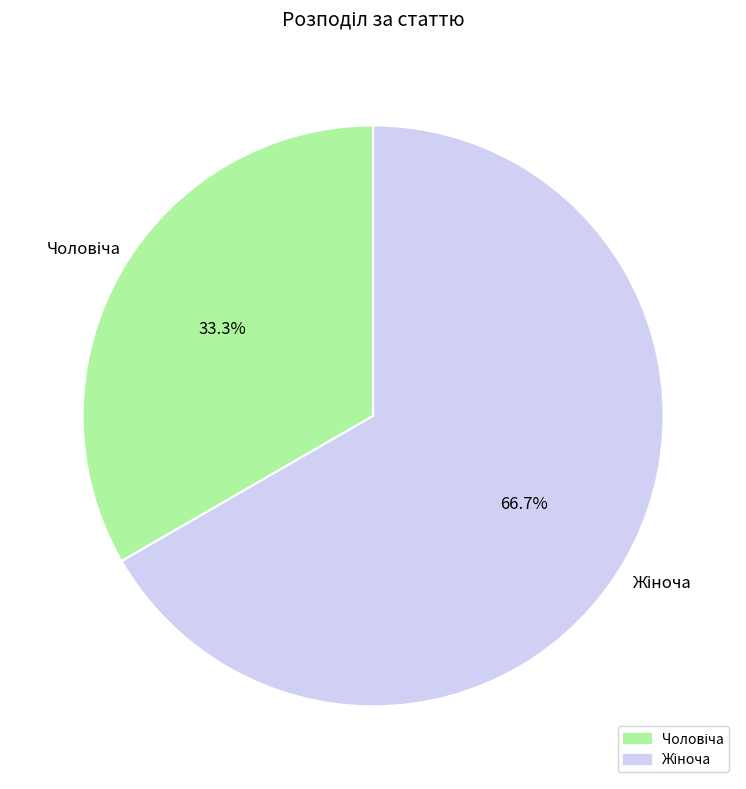

Does any single category account for the majority?

Yes